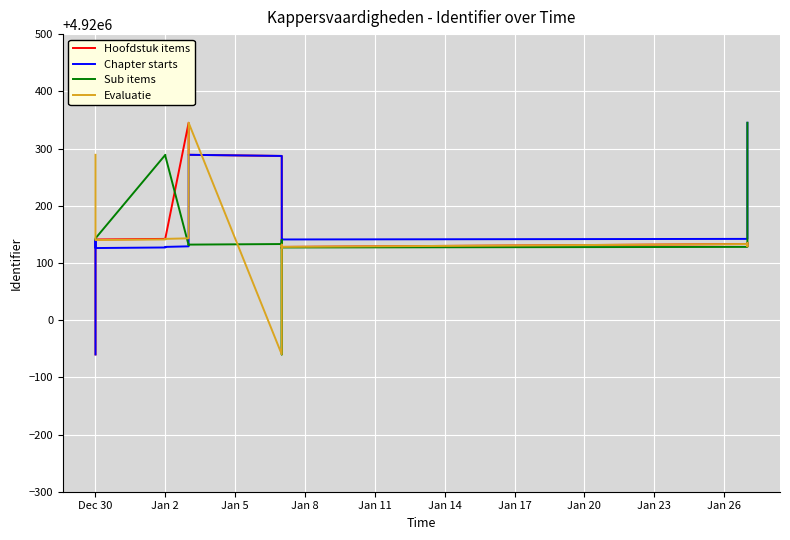

Where does the Sub items series first go above 4920135?

Dec 30